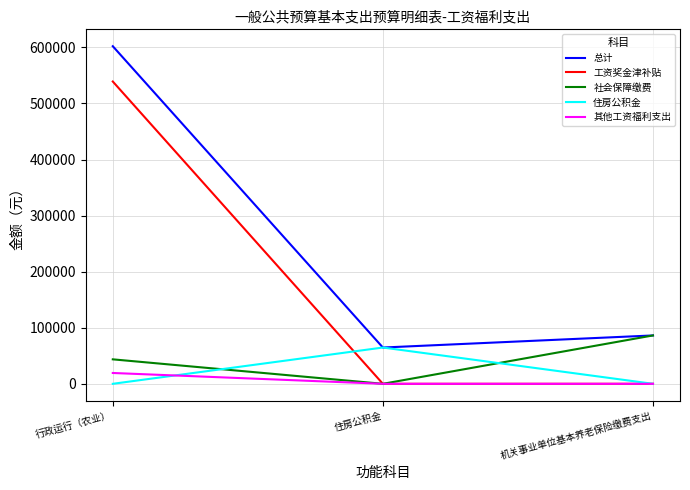

What is the spread (max minus min) of values at 行政运行（农业）?

602181.4